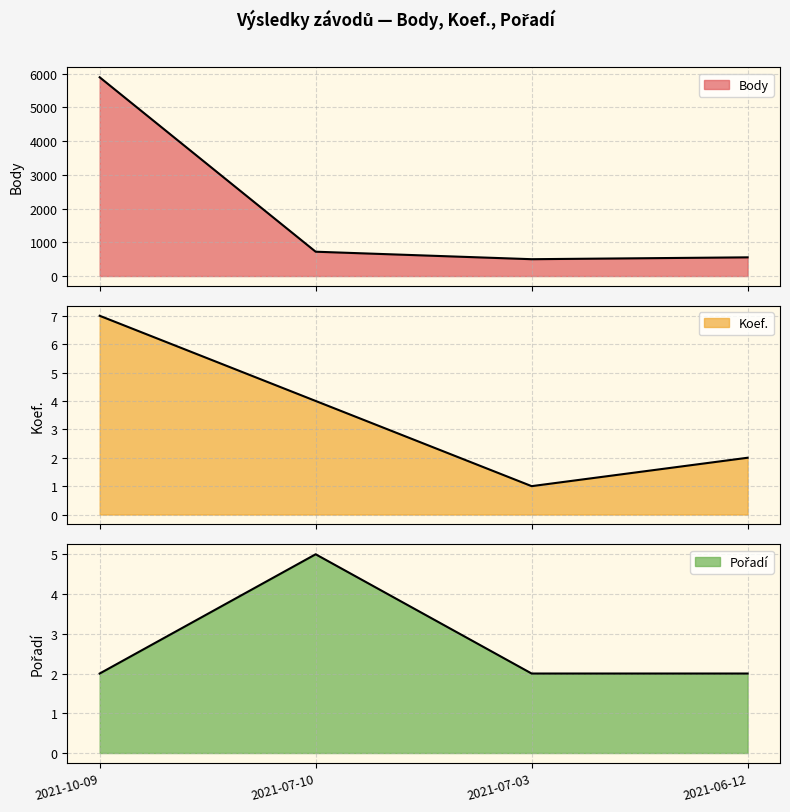

How many lines are shown in the chart?

3